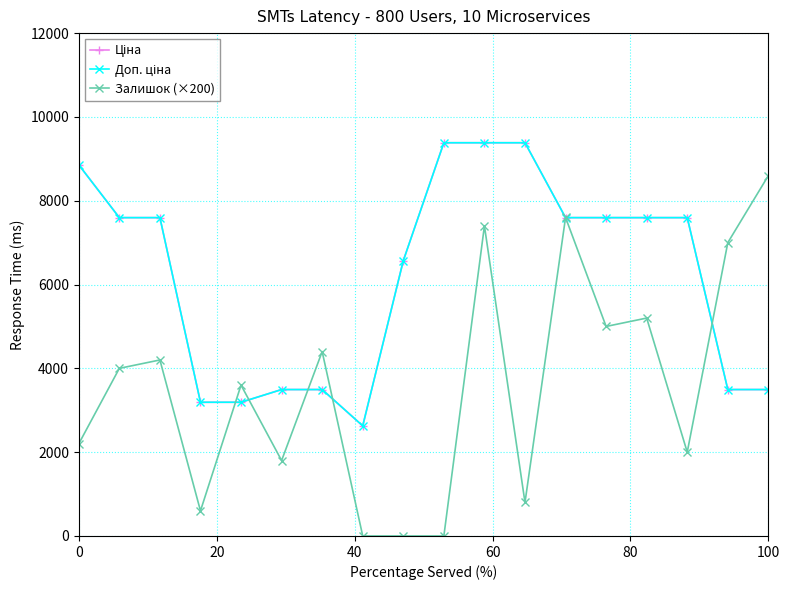

What is the highest value of the Залишок (×200) series?

8600.0